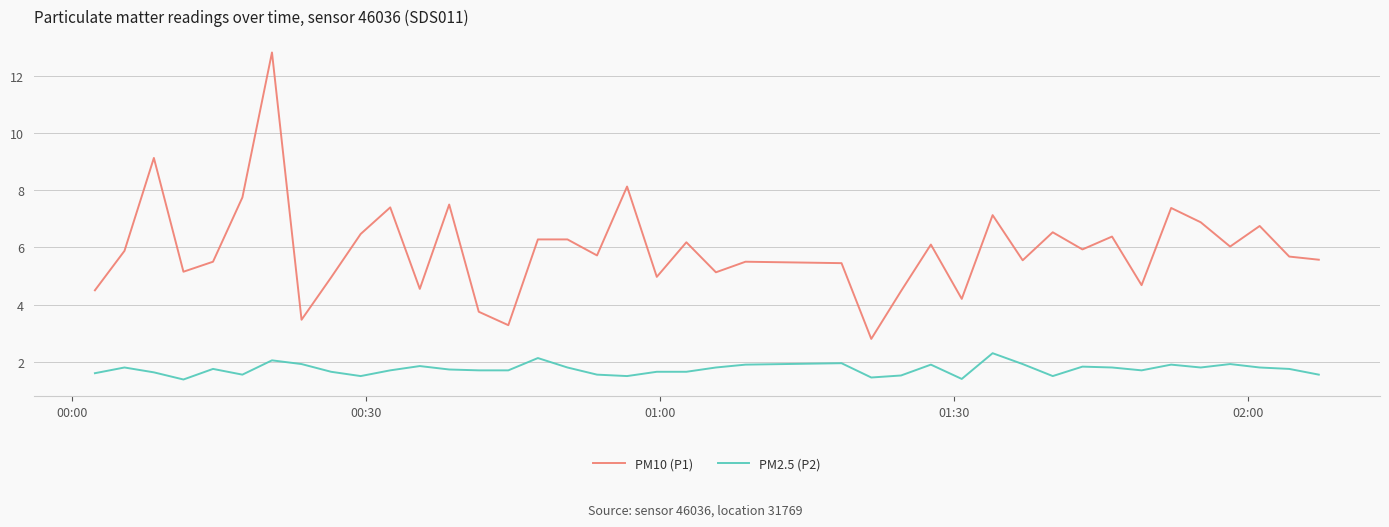

What is the highest value of the PM10 (P1) series?

12.8